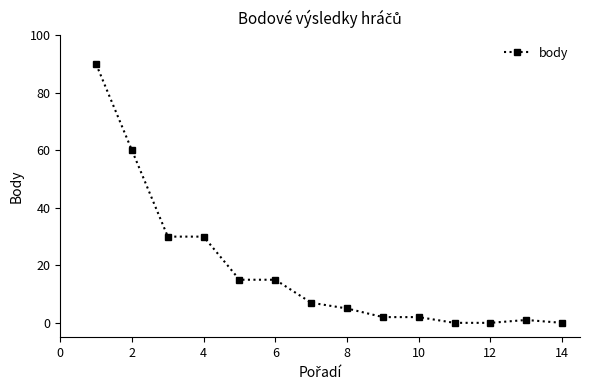

How many lines are shown in the chart?

1